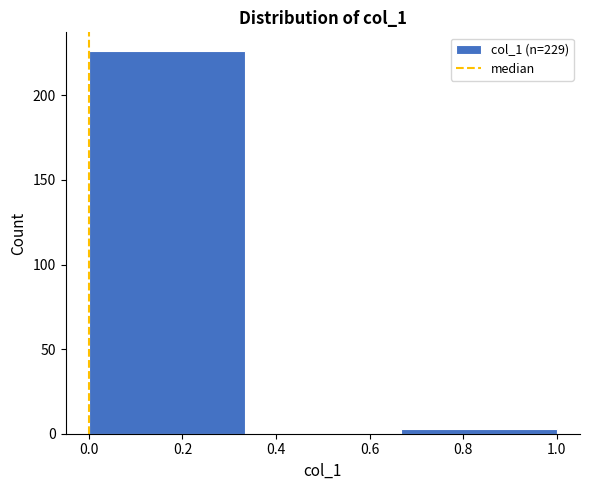

Reading left to right, list every bar in this chart as the range it spans on the x-axis followed by its height. Neither the bar edges nor the heights are printed on the chart, so give them approximately, as read against the axes.

0.00 to 0.34: 225
0.34 to 0.66: 0
0.66 to 1.00: under 5